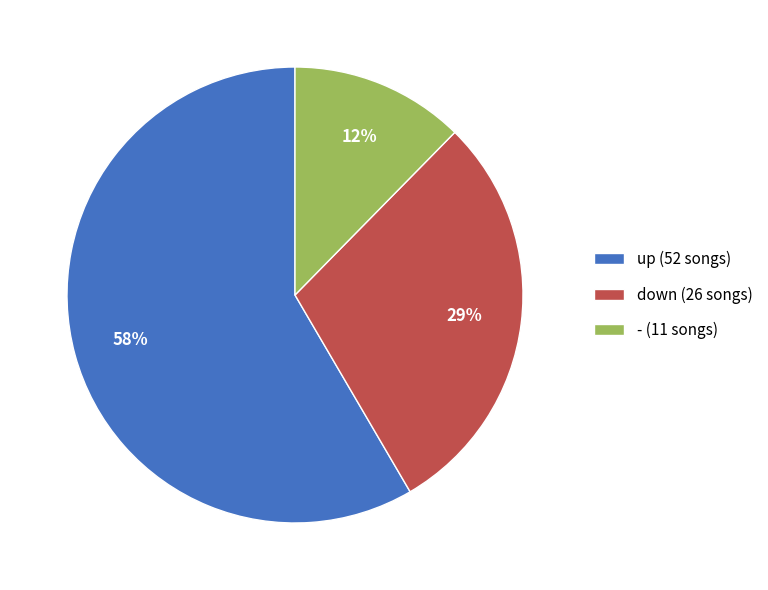

What percentage is the - (11 songs) slice, to the nearest percent?

12%